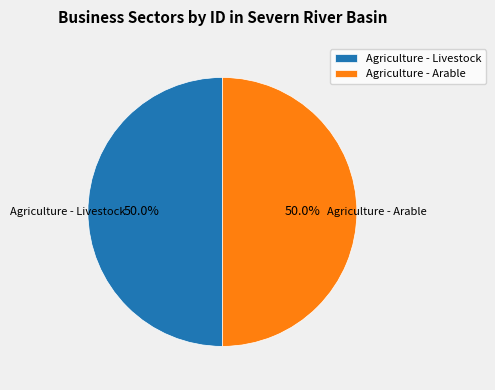

What is the ratio of the value at Agriculture - Livestock to the value at Agriculture - Arable?

1.0